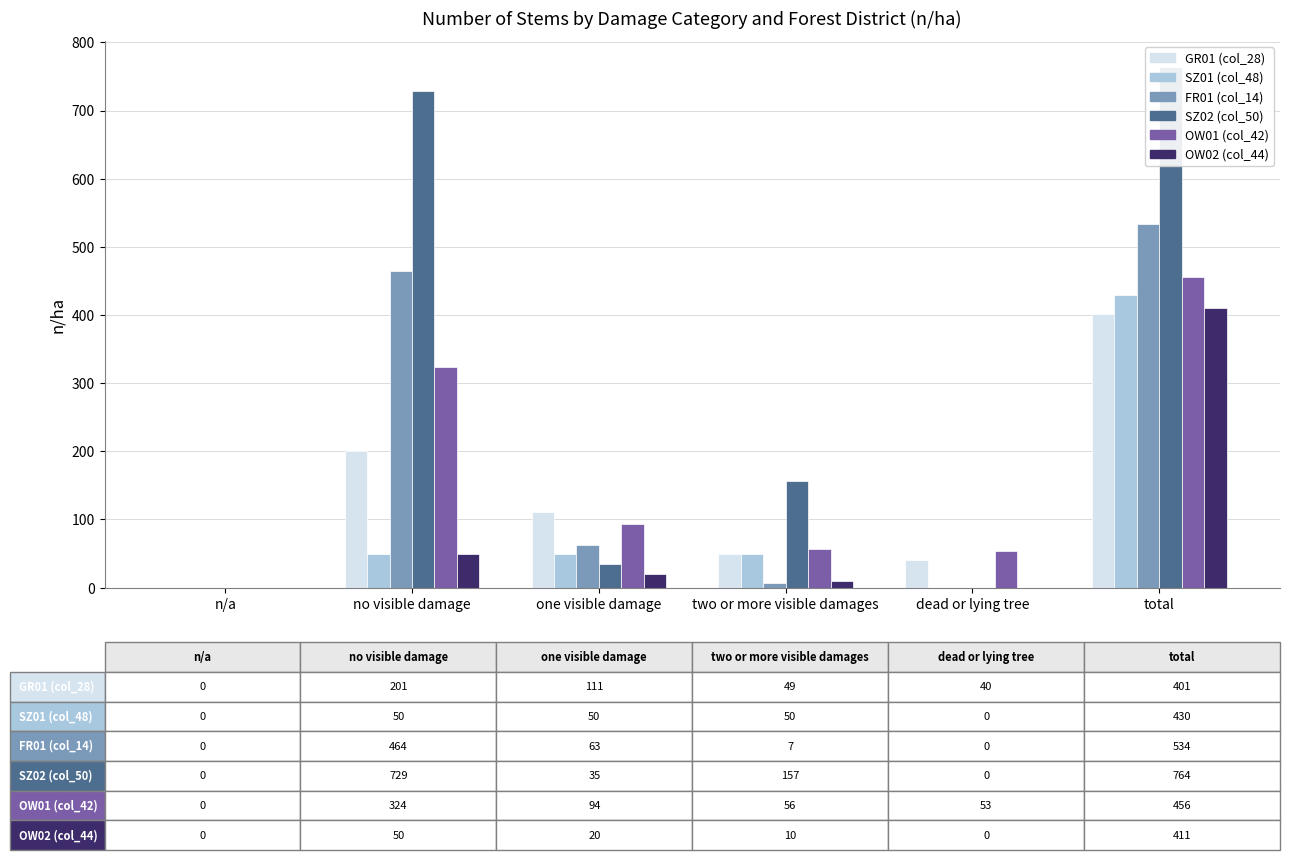

Reading left to right, what are all the values shown in this chart?

GR01 (col_28): 0	201	111	49	40	401
SZ01 (col_48): 0	50	50	50	0	430
FR01 (col_14): 0	464	63	7	0	534
SZ02 (col_50): 0	729	35	157	0	764
OW01 (col_42): 0	324	94	56	53	456
OW02 (col_44): 0	50	20	10	0	411